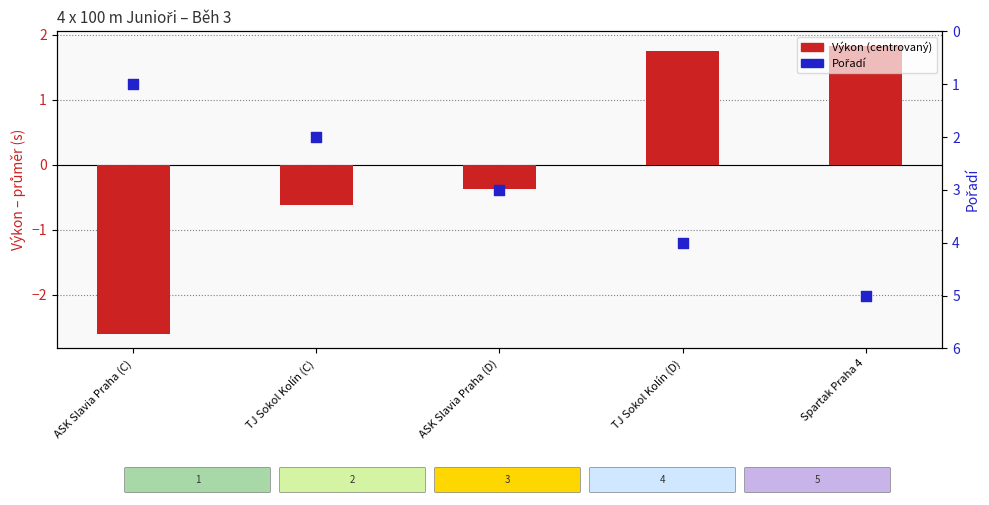

At how many categories does at least one series exceed 1?

4